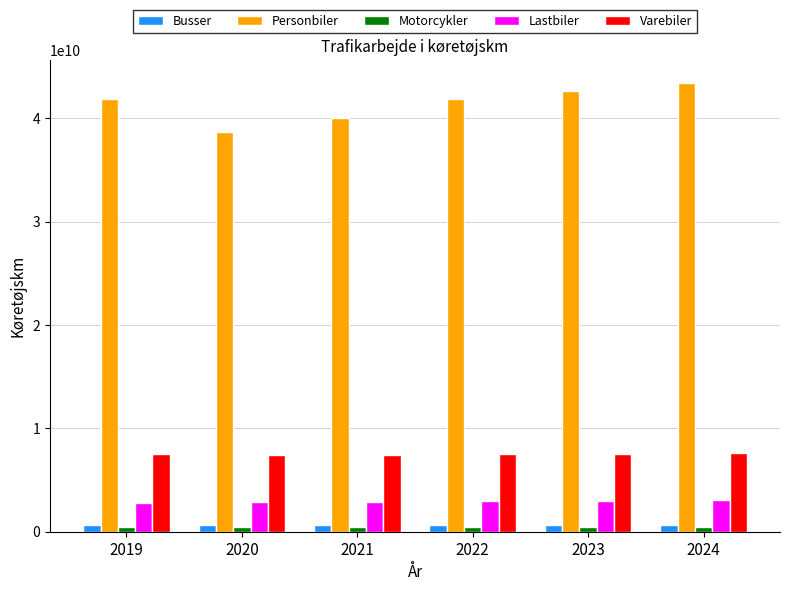

Which series has the largest range (max minus min)?

Personbiler